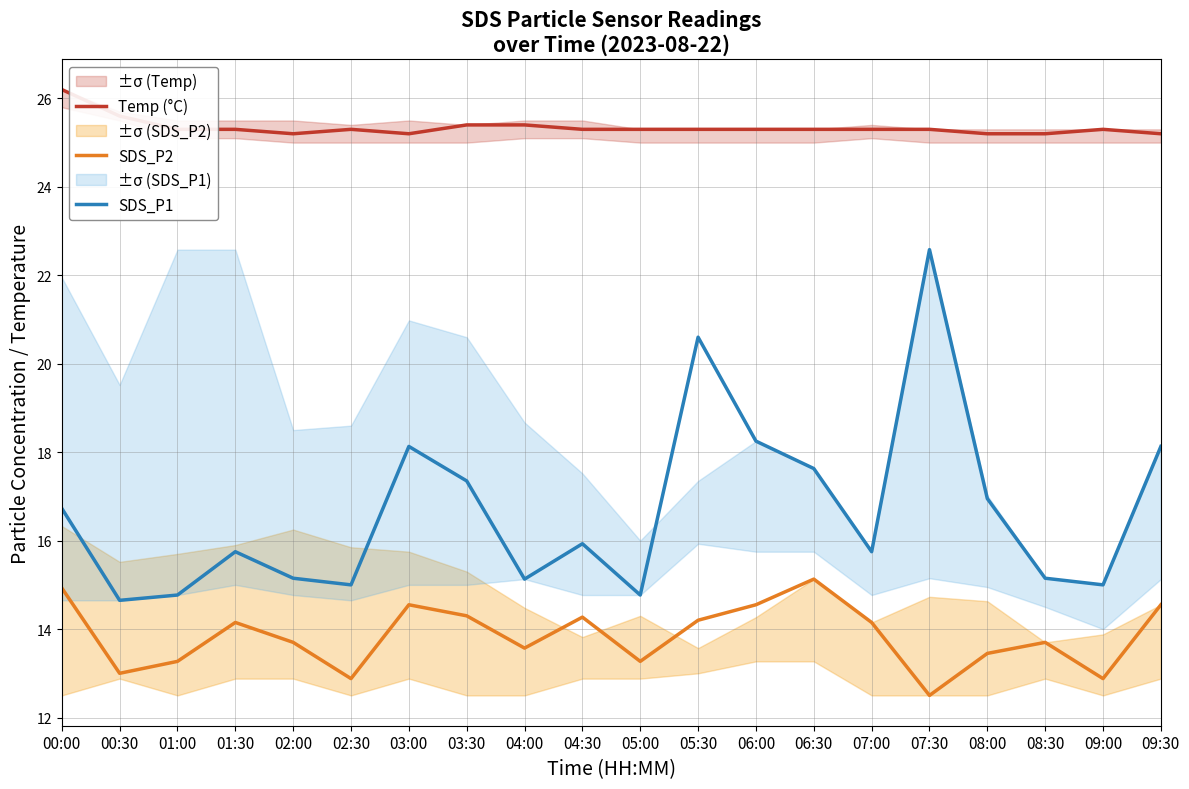

At 04:00, list the series in order from largest to smallest.

Temp (°C), SDS_P1, SDS_P2